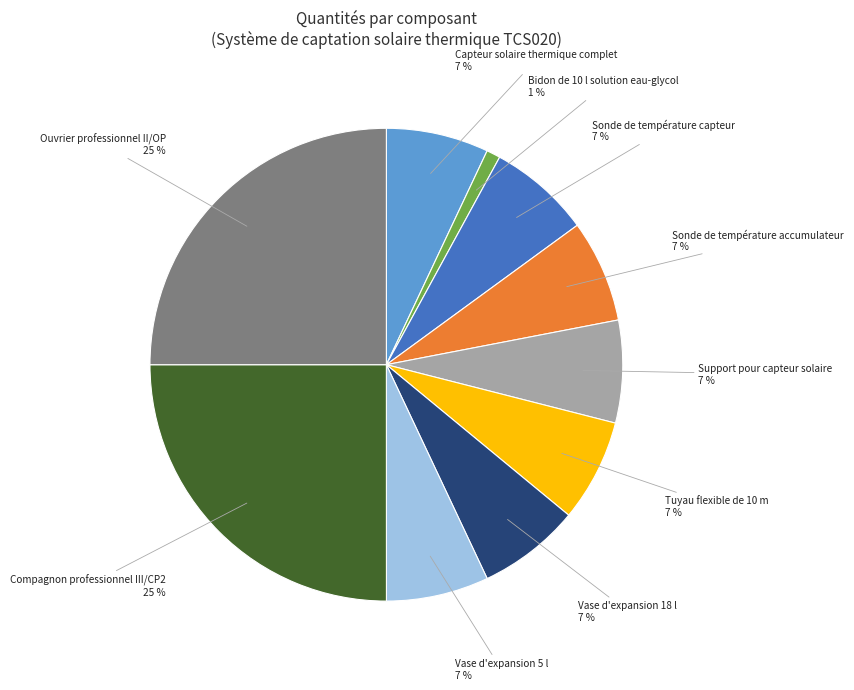

To the nearest percent, what is the average slice percentage?

10%